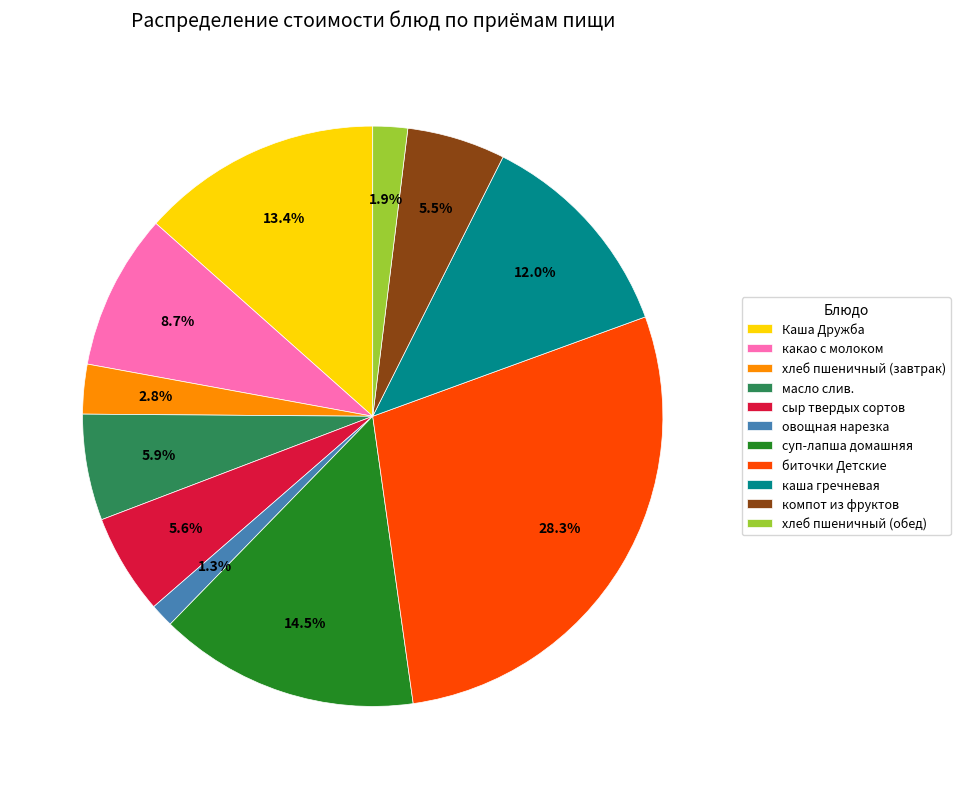

Between суп-лапша домашняя and овощная нарезка, which is larger?

суп-лапша домашняя